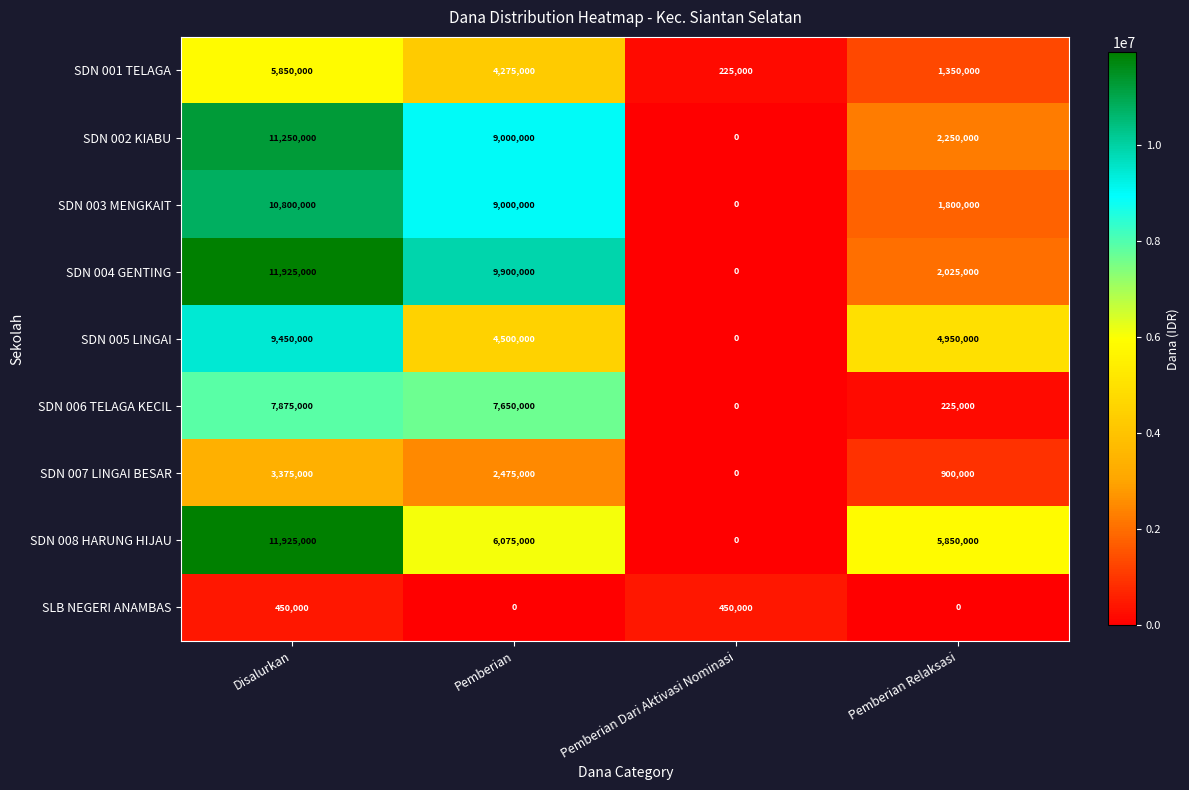

Is it true that SDN 006 TELAGA KECIL equals 7875000 at Disalurkan?

True